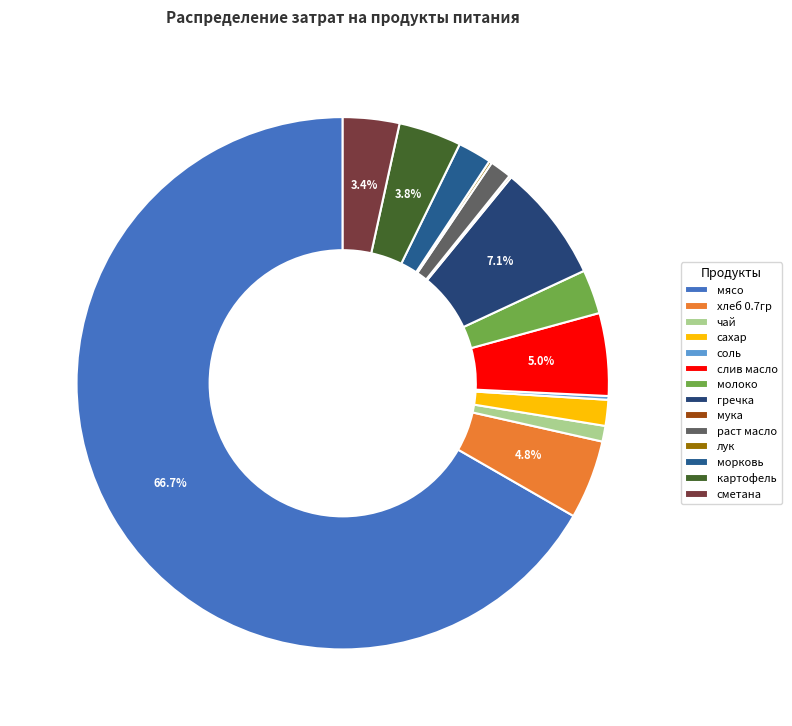

How many slices are in this pie chart?

14